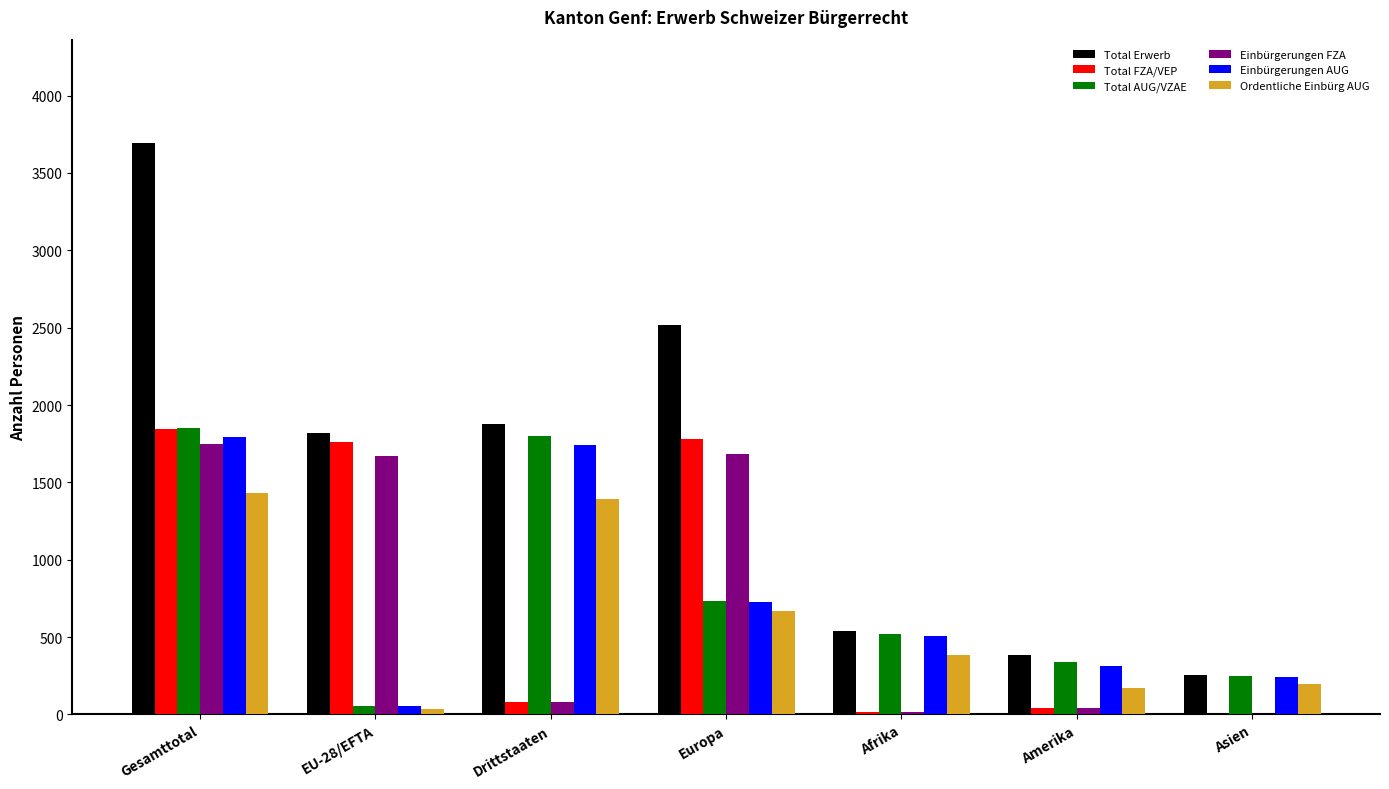

The value of Total Erwerb at Amerika is 382. True or false?

True